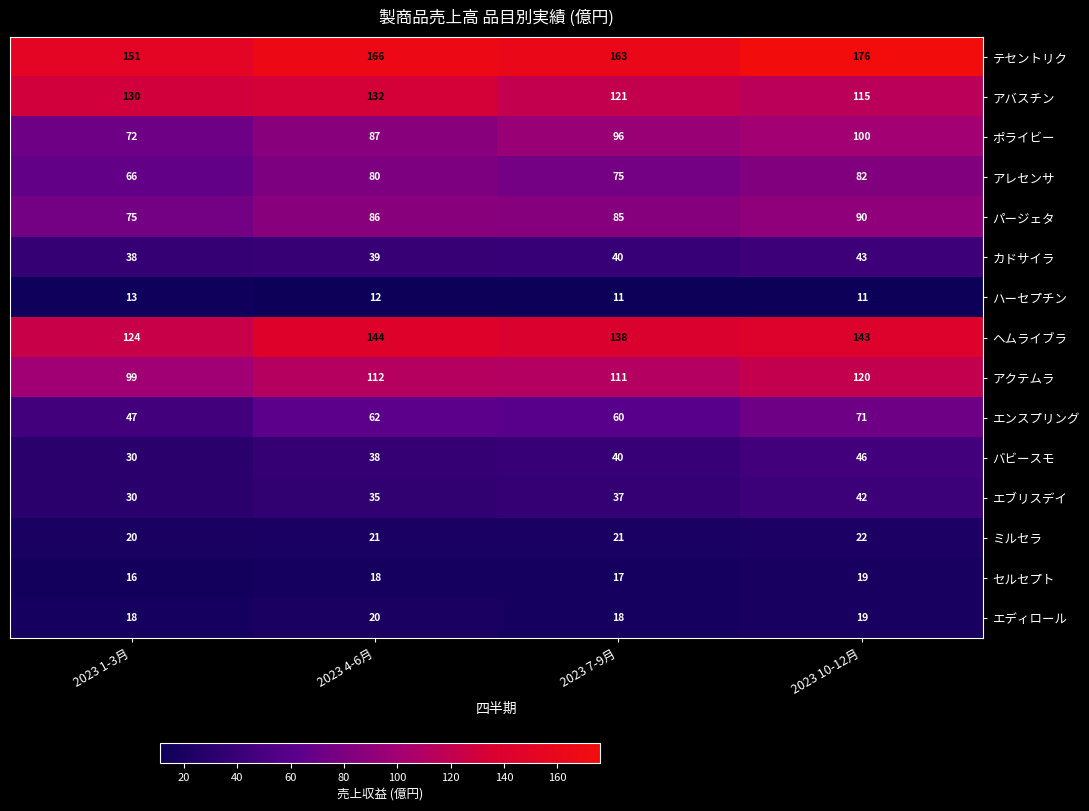

At which label is ヘムライブラ closest to 134?

2023 7-9月